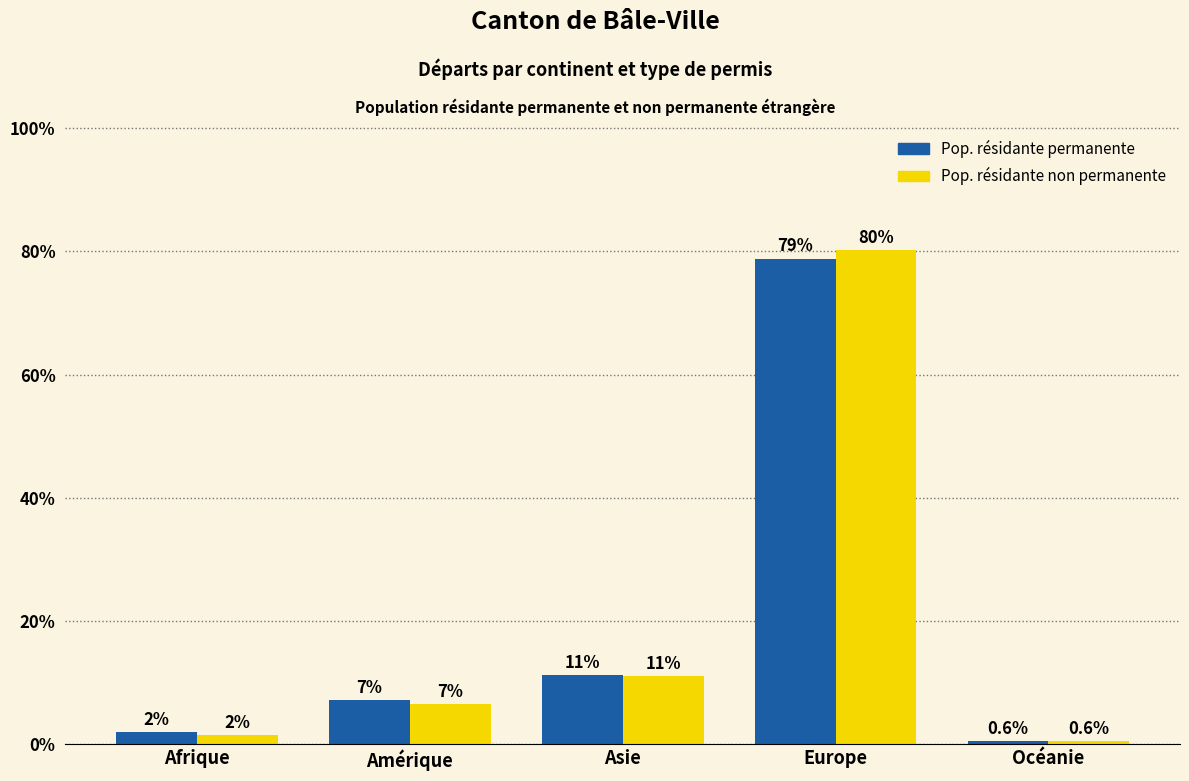

What is the lowest value of the Pop. résidante non permanente series?

0.6